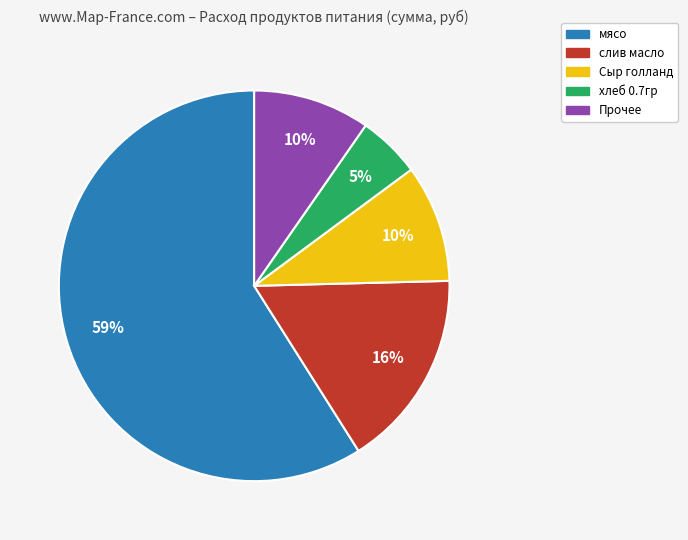

Does any single category account for the majority?

Yes